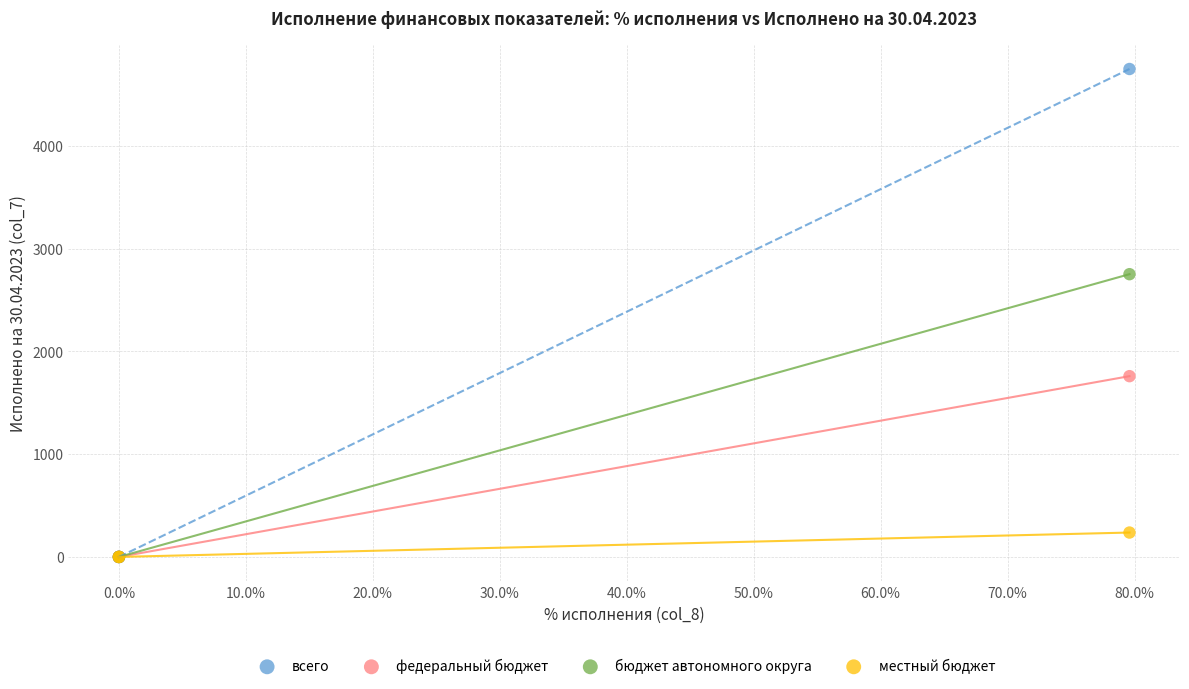

Across all series, what Y value is closest to 2374?

2752.5